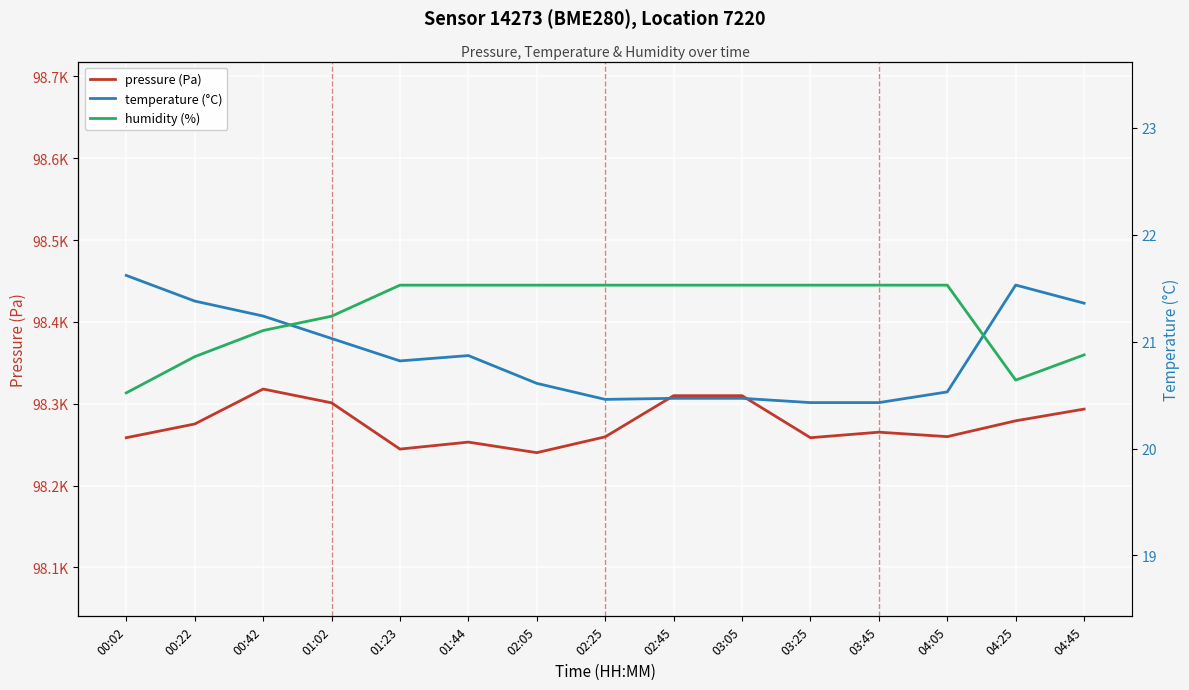

Which category has the highest value across all series?

00:42